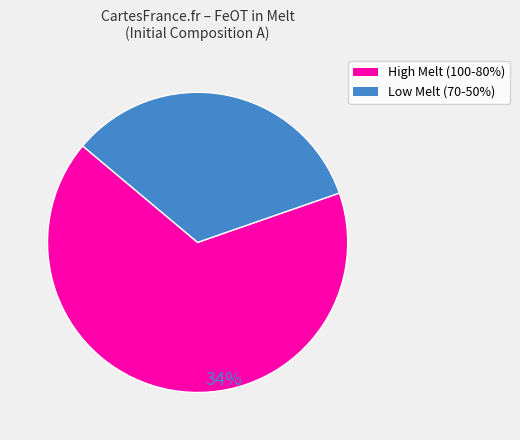

Is there a majority slice in this chart?

Yes